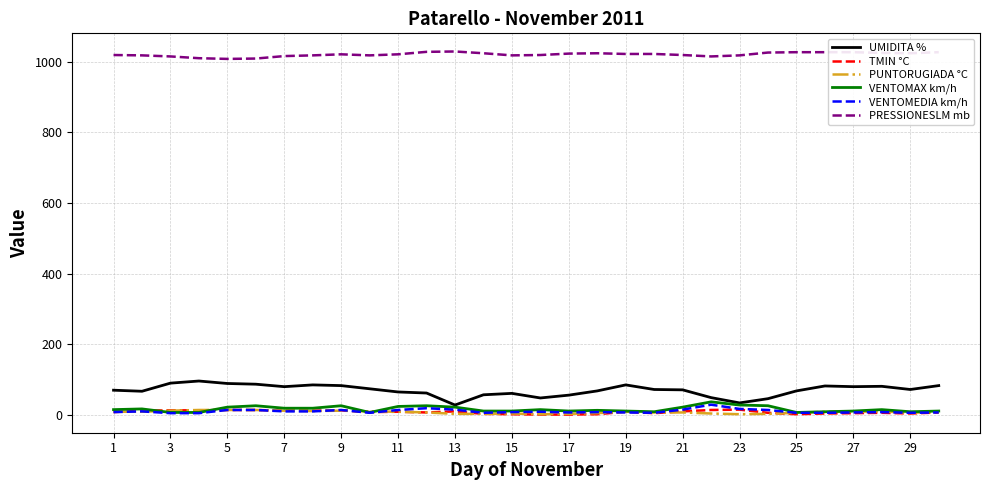

Which series has the largest range (max minus min)?

UMIDITA %